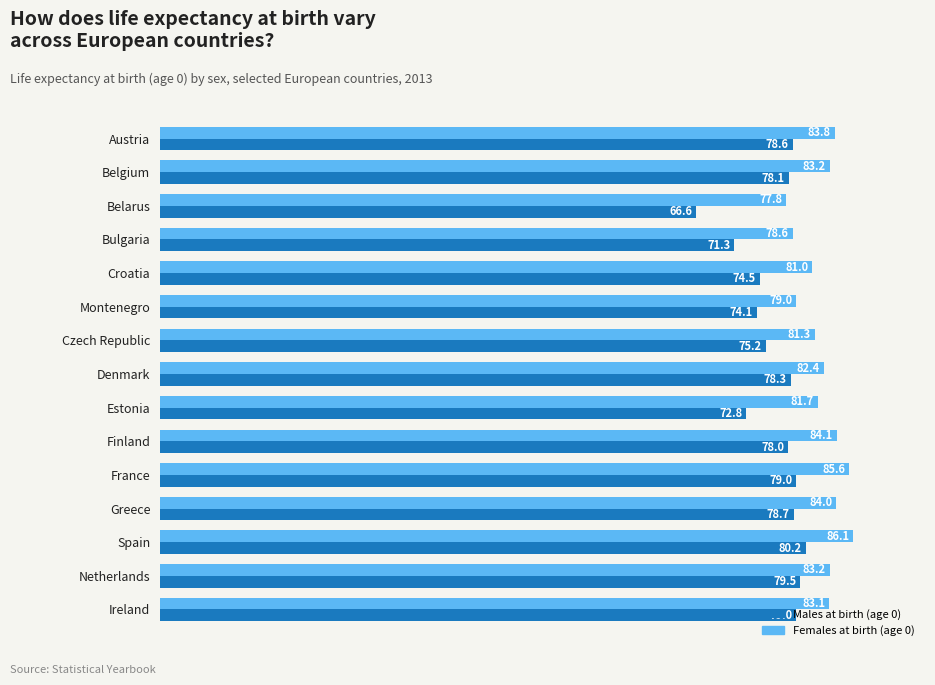

Which category has the lowest value in the Males at birth (age 0) series?

Belarus